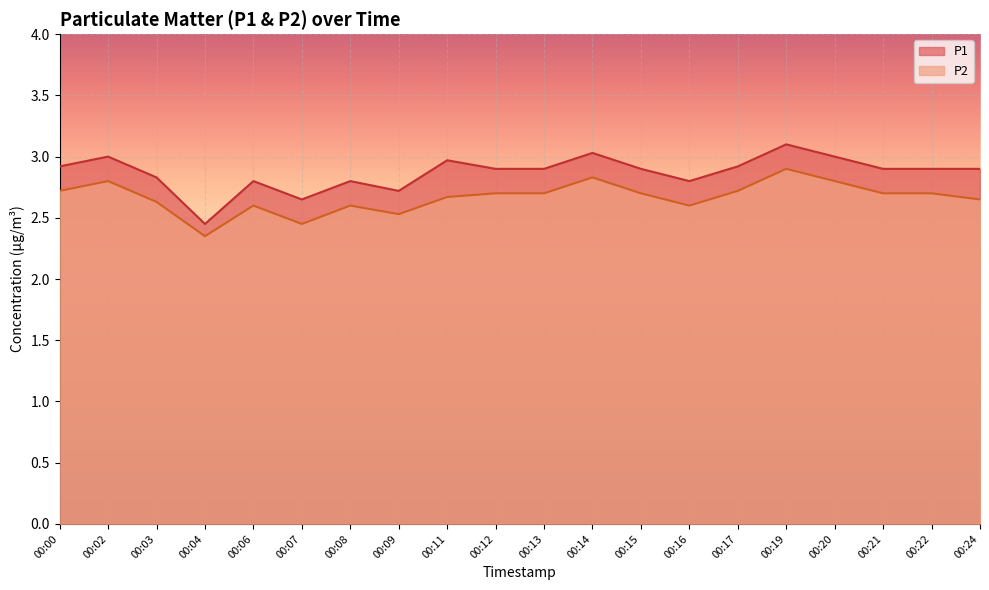

Reading left to right, what are all the values shown in this chart?

P1: 2.9	3.0	2.8	2.5	2.8	2.6	2.8	2.7	3.0	2.9	2.9	3.0	2.9	2.8	2.9	3.1	3.0	2.9	2.9	2.9
P2: 2.7	2.8	2.6	2.4	2.6	2.5	2.6	2.5	2.7	2.7	2.7	2.8	2.7	2.6	2.7	2.9	2.8	2.7	2.7	2.6